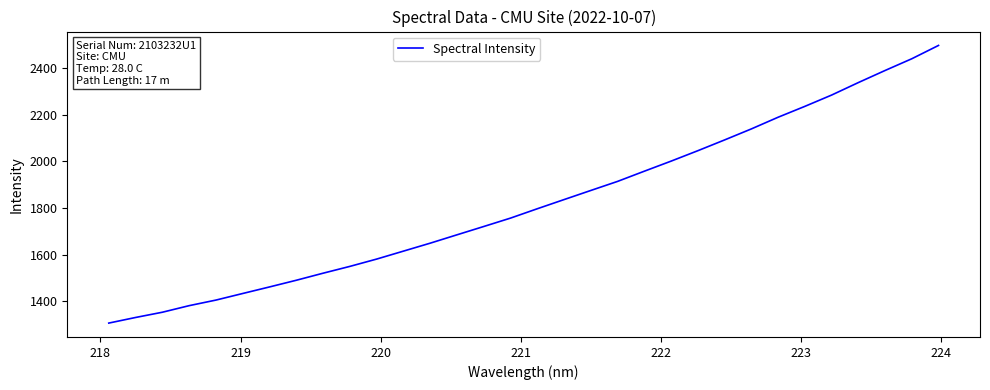

What is the greatest value displayed?

2498.4